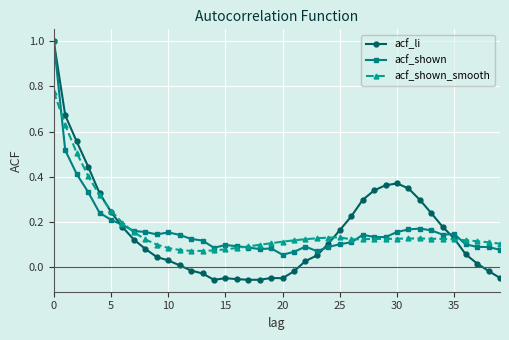

Is this an area chart (filled region under the line)?

No